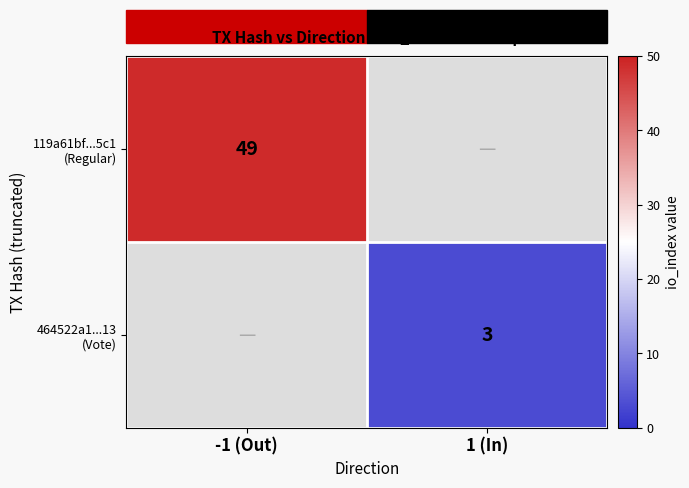

Is it true that 464522a1...13 (Vote) equals 3.0 at 1 (In)?

True